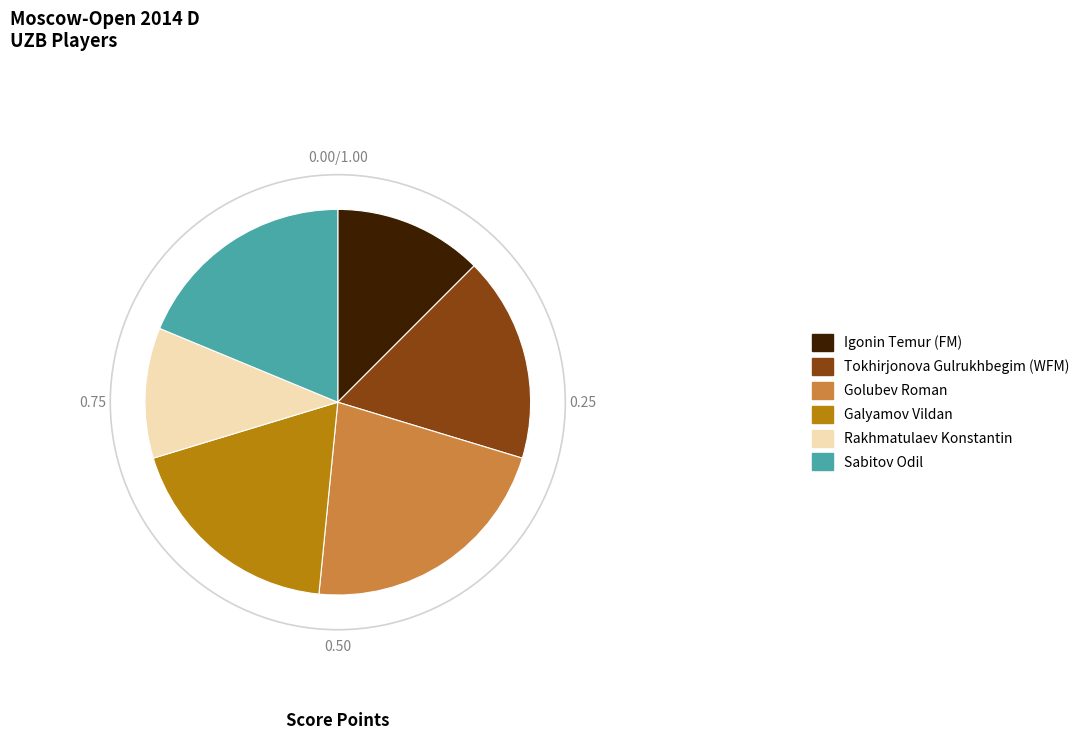

Combined, do Galyamov Vildan and Igonin Temur (FM) account for over 50%?

No